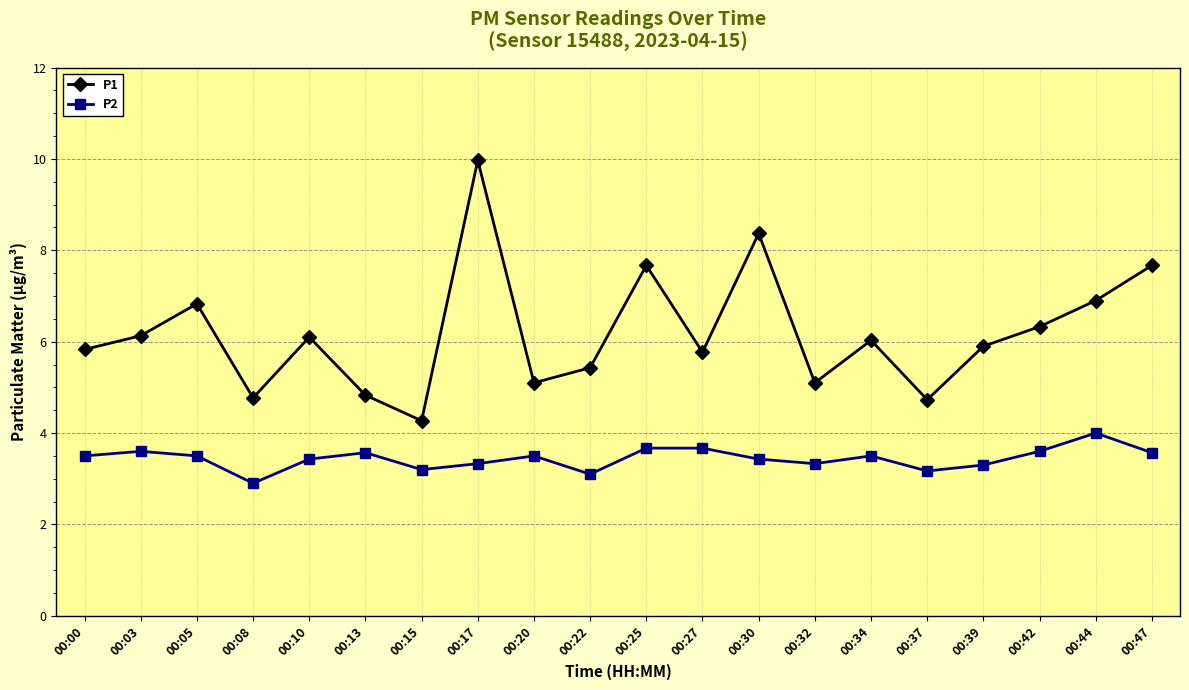

True or false: P1 and P2 cross at least once.

False